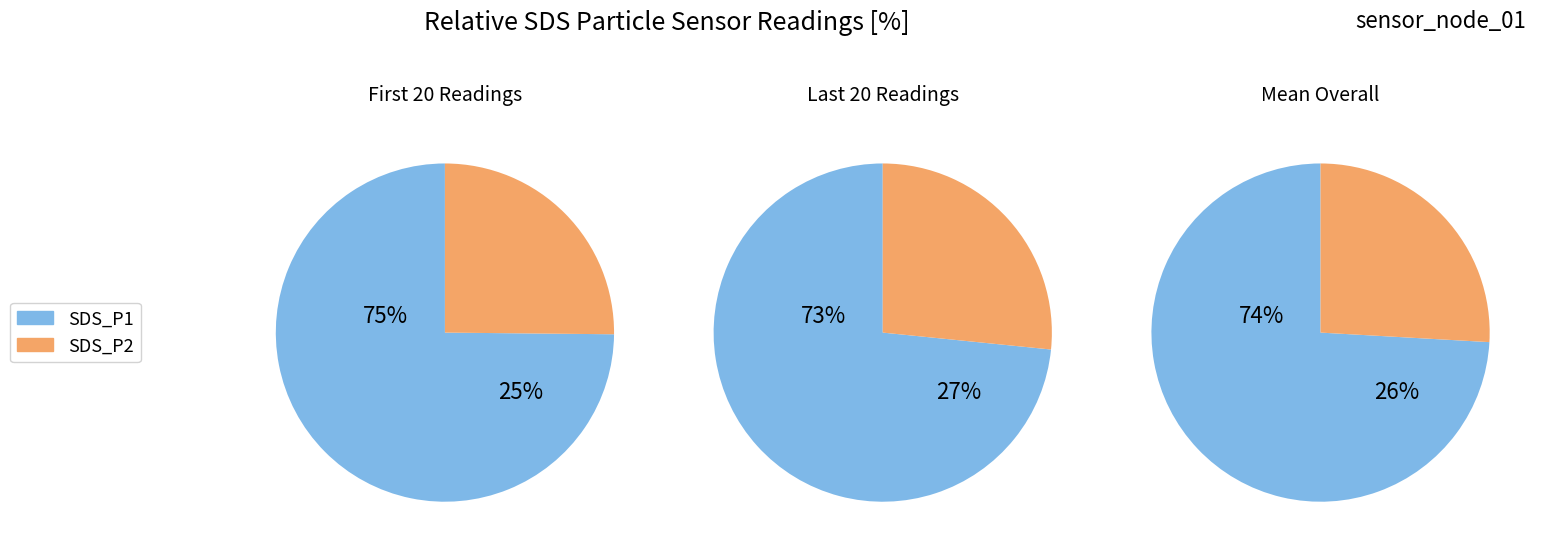

Which series has the widest spread of values?

SDS_P1